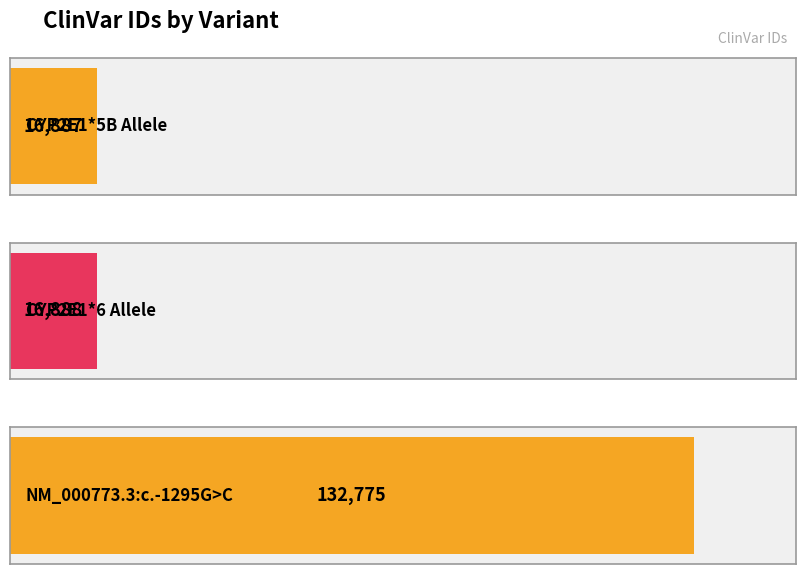

What is the label of the 3rd bar from the left?

NM_000773.3:c.-1295G>C